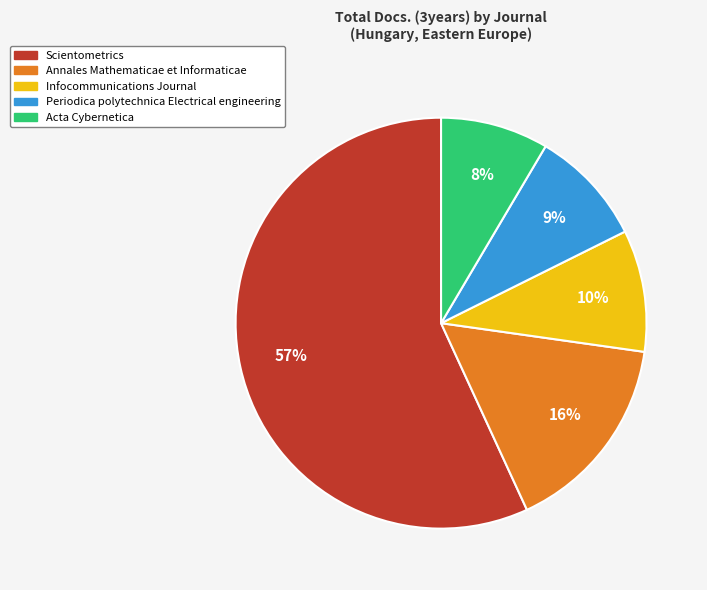

Does Periodica polytechnica Electrical engineering account for over 50% of the chart?

No